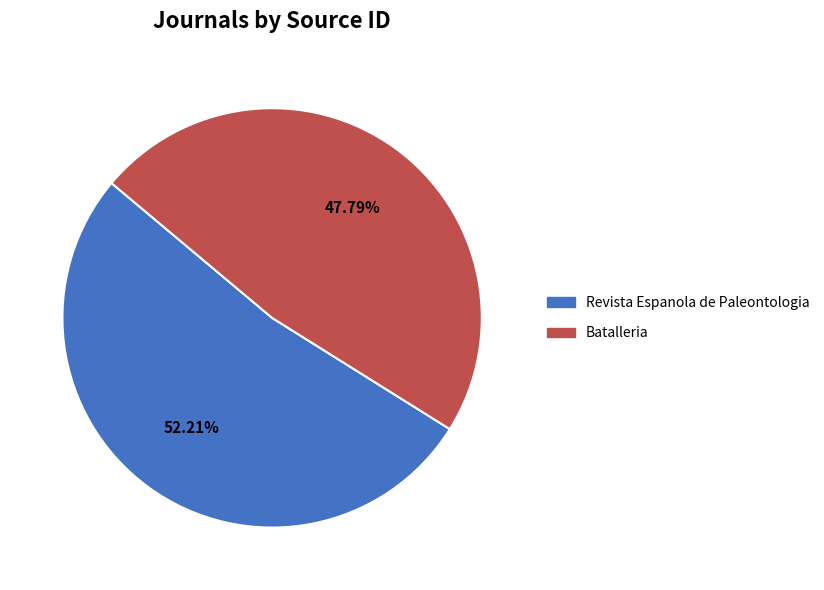

Is there a majority slice in this chart?

Yes